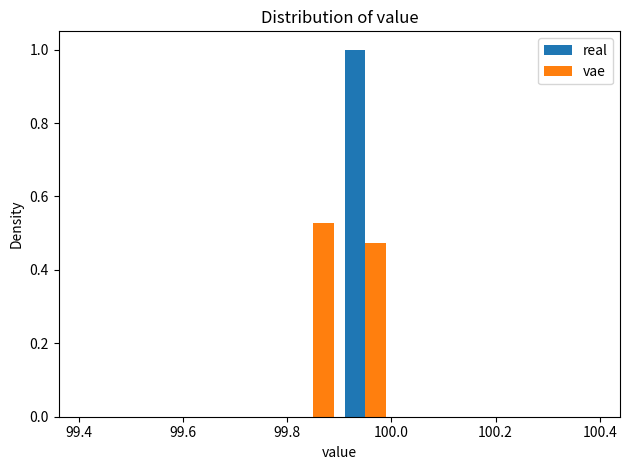

What is the height of the vae bar covering 99.8 to 99.9 on the x-axis? The values are not printed on the chart, so give them approximately, as read against the axis.

0.52